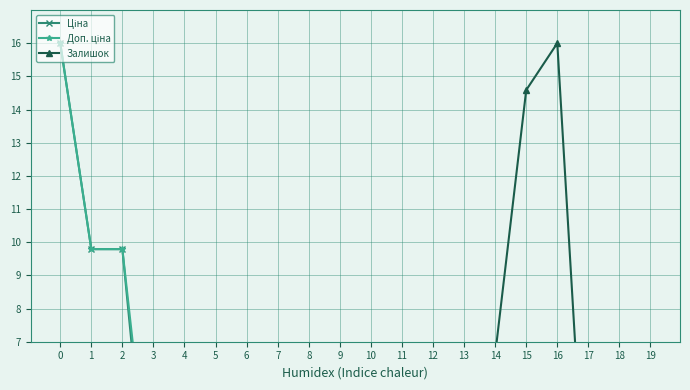

How many interior local valleys does the Залишок series have?

5